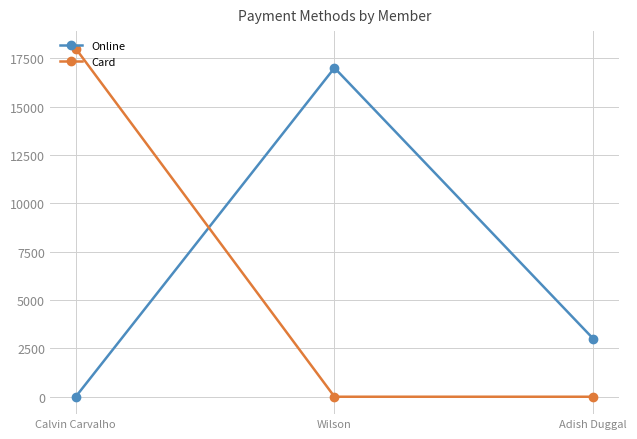

What position from the left is Calvin Carvalho?

1